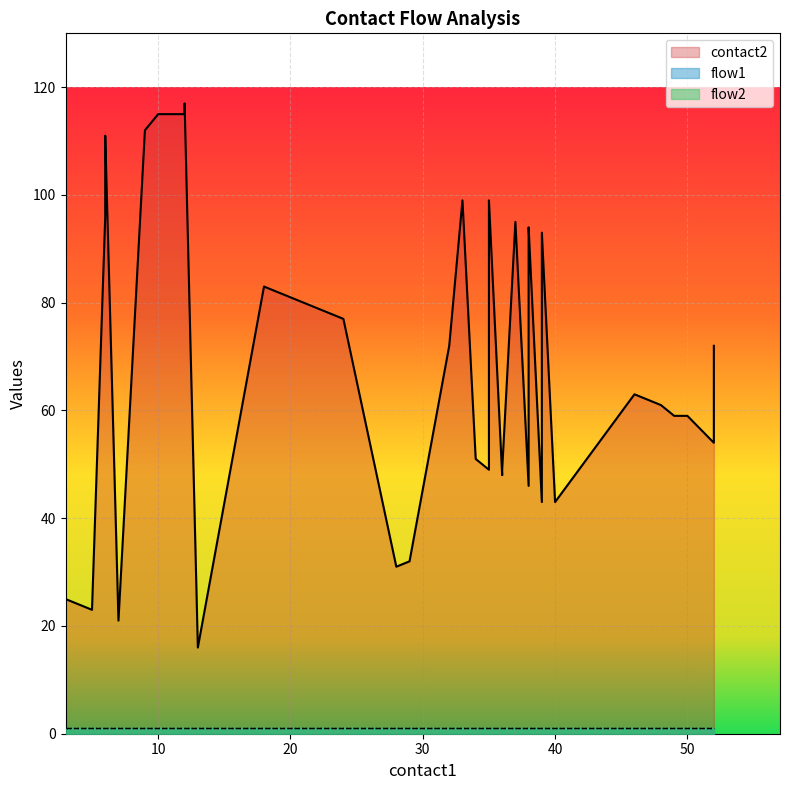

What is the total value across all series at 6?

114